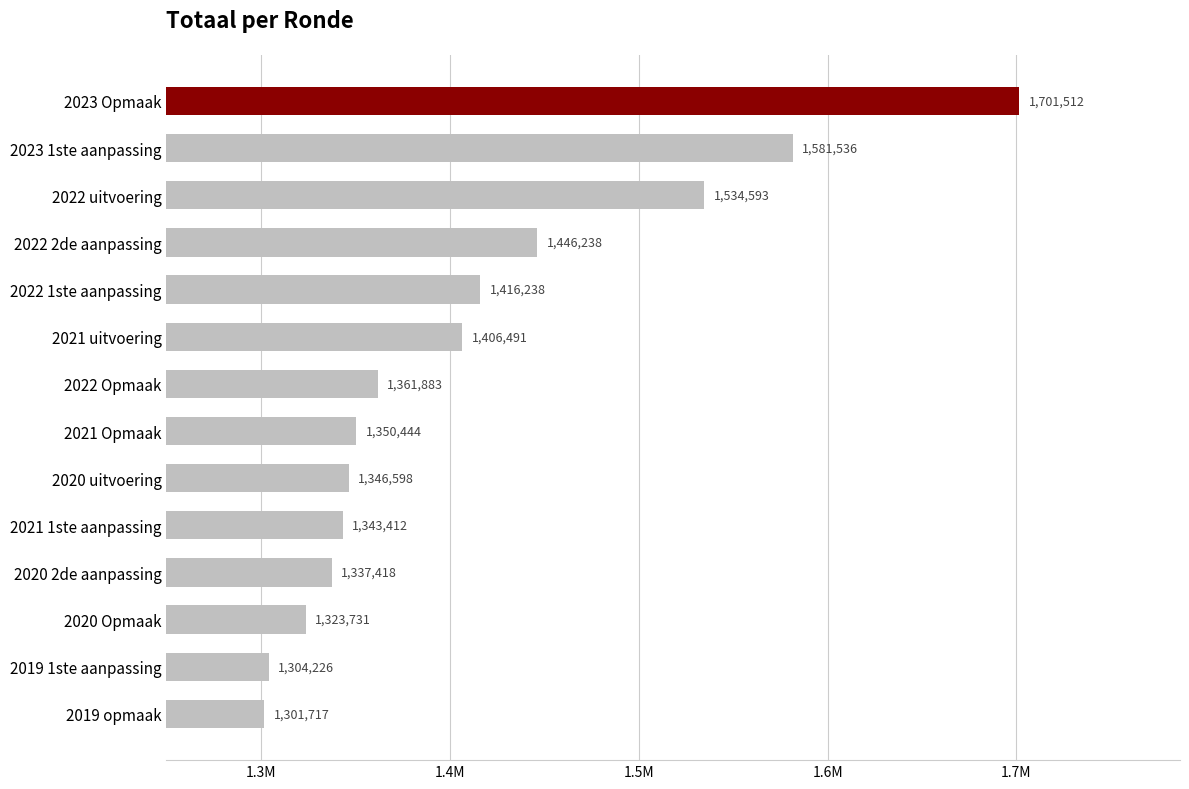

What is the average value?

1411146